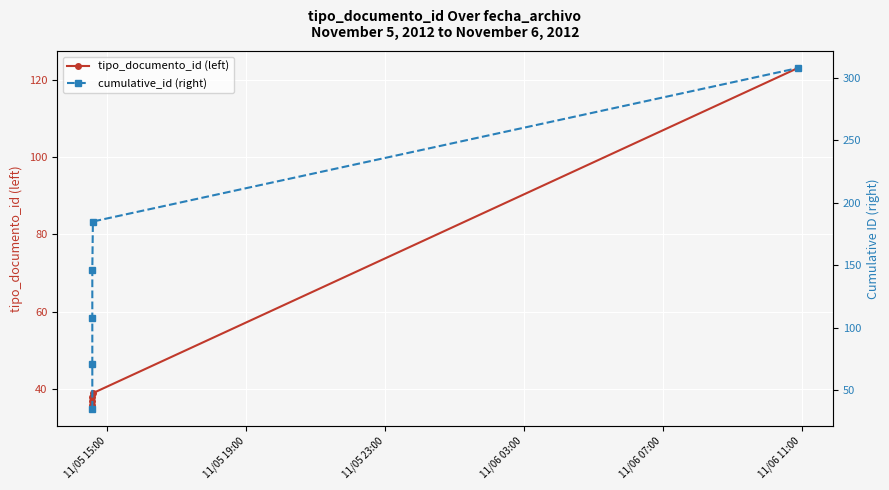

What is the minimum value shown in the chart?

35